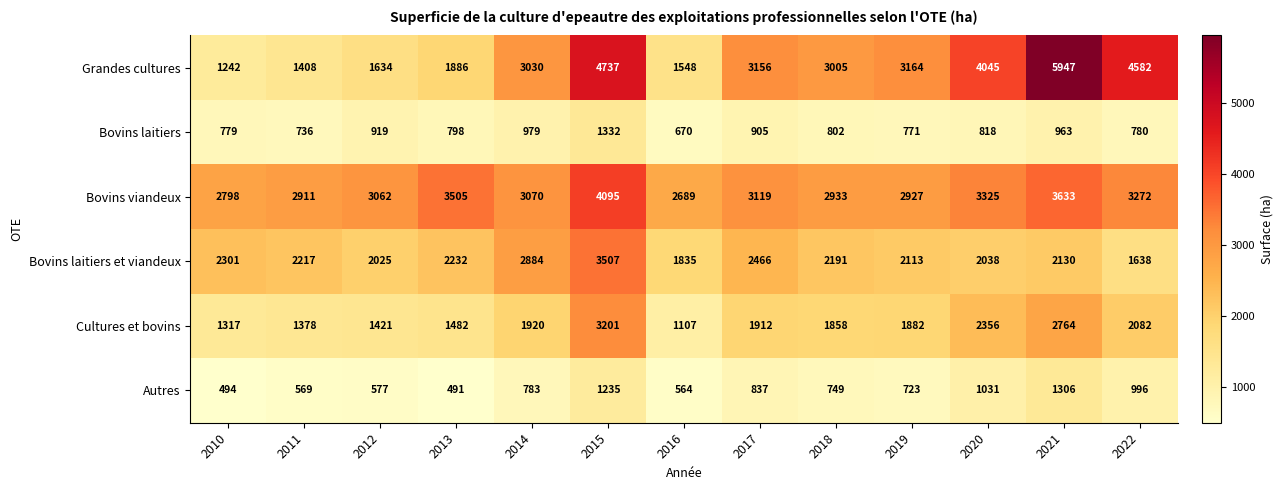

What is the spread (max minus min) of values at 2016?

2125